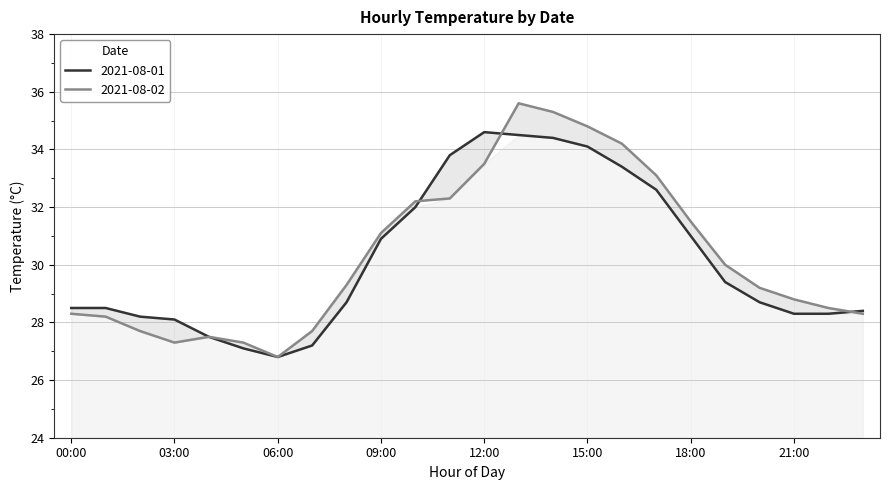

Which has a higher value, 22:00 or 18:00?

18:00